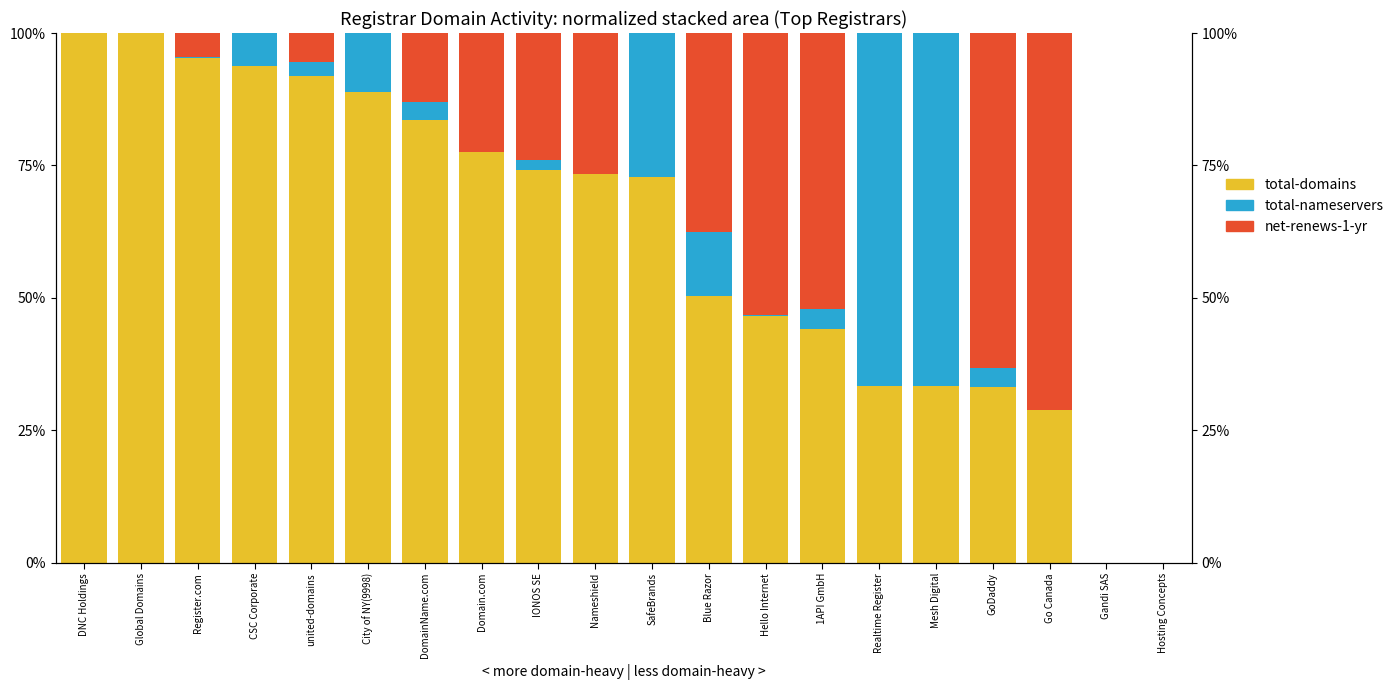

Which series has the largest range (max minus min)?

total-domains